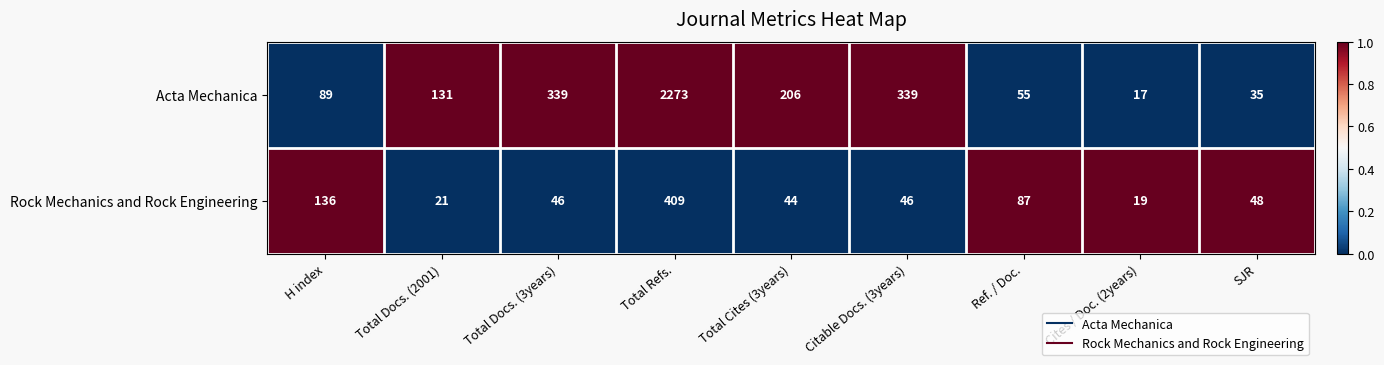

What is the total value across all series at Citable Docs. (3years)?

385